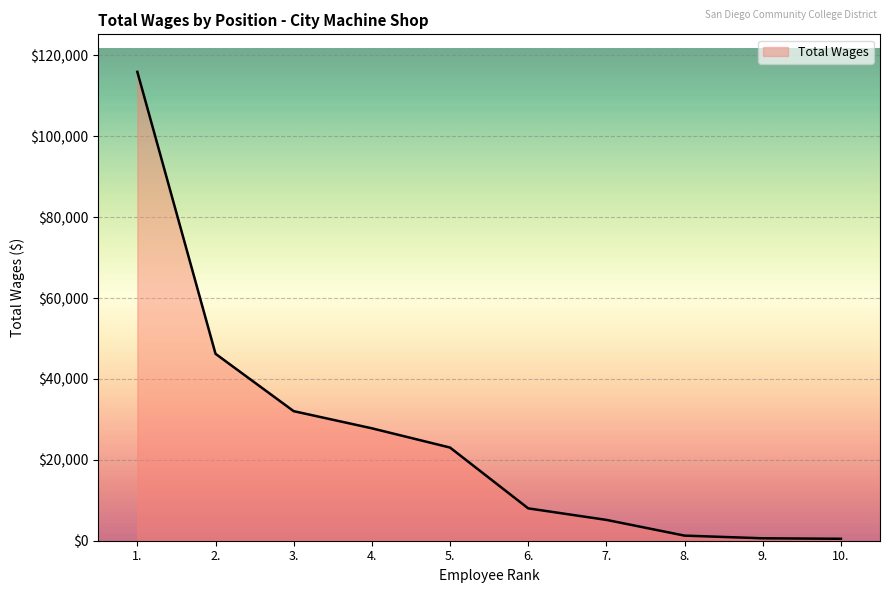

Is it true that the value at 4. is 27795?

True